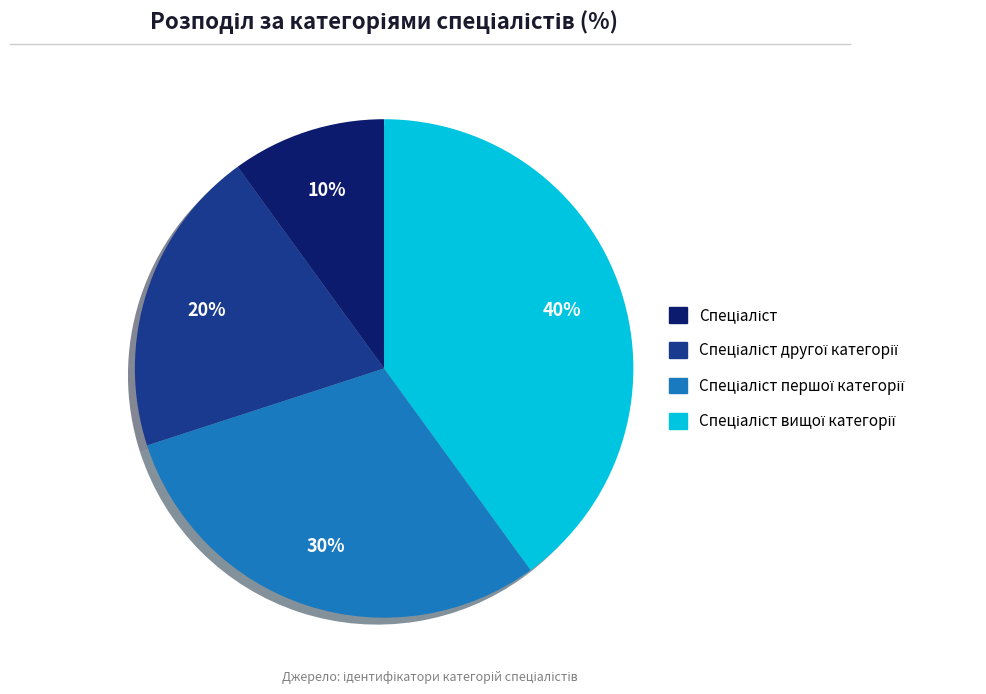

To the nearest percent, what is the difference between the largest and smallest slice percentages?

30%